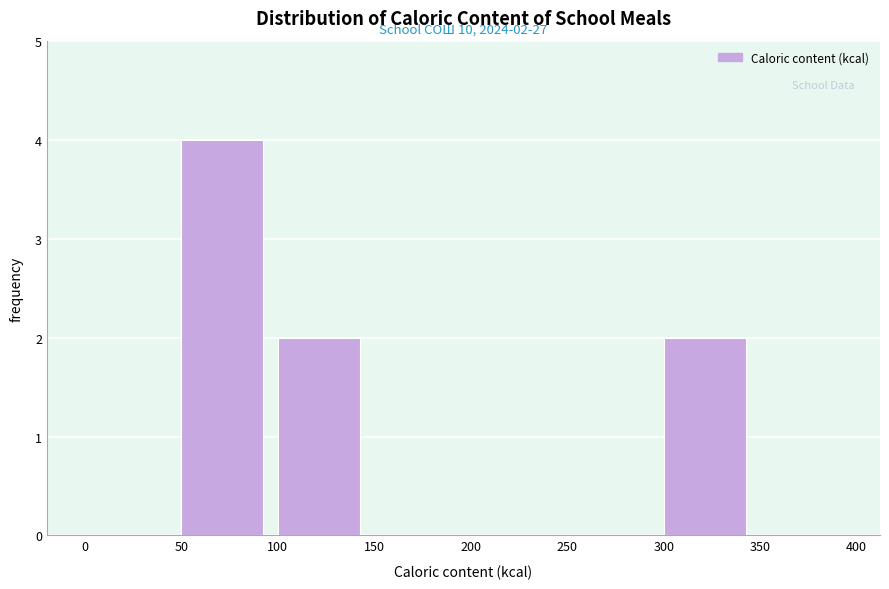

Which range on the x-axis has the tallest bar?

50 to 100